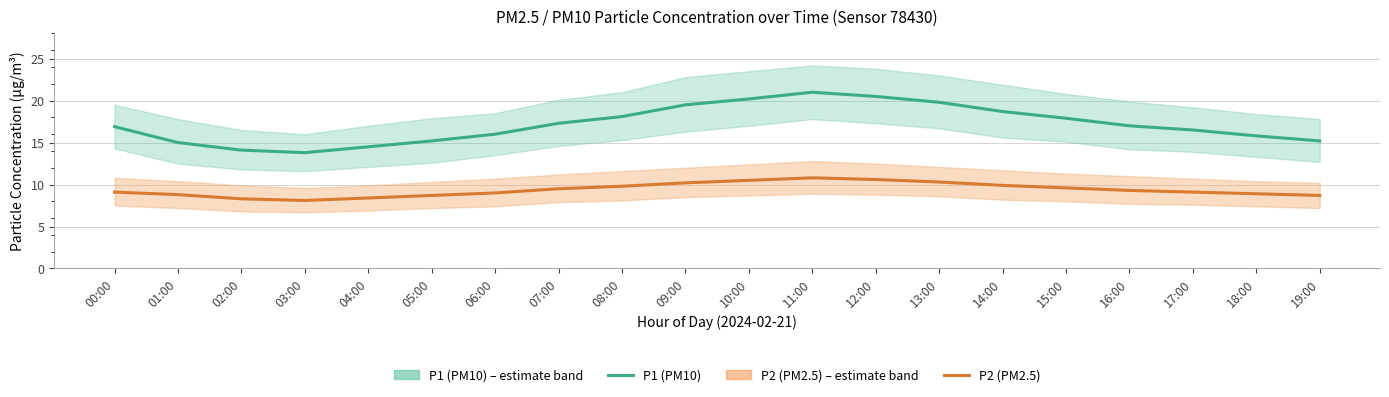

Reading right to left, transcribe all the data shown in this chart.

P1 (PM10): 15.2	15.8	16.5	17.0	17.9	18.7	19.8	20.5	21.0	20.2	19.5	18.1	17.3	16.0	15.2	14.5	13.8	14.1	15.0	16.9
P2 (PM2.5): 8.7	8.9	9.1	9.3	9.6	9.9	10.3	10.6	10.8	10.5	10.2	9.8	9.5	9.0	8.7	8.4	8.1	8.3	8.8	9.1